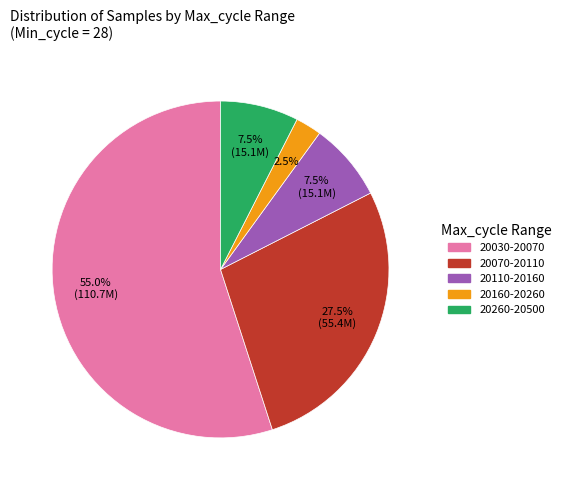

Is there a majority slice in this chart?

Yes